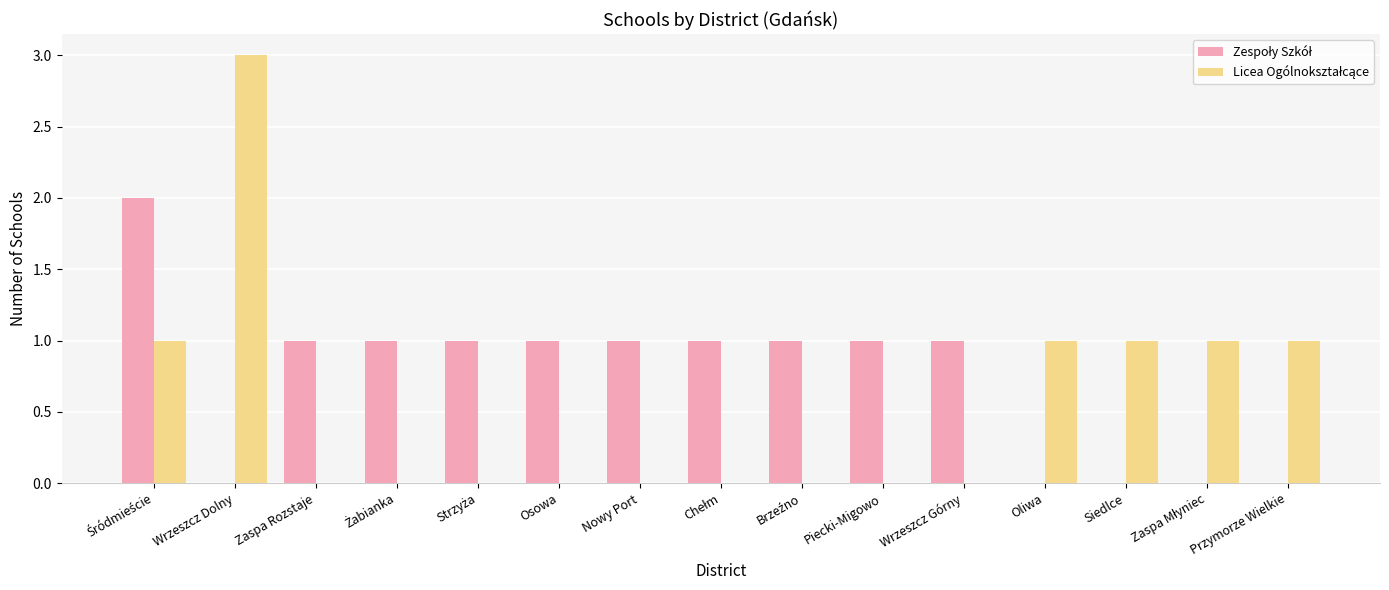

What is the greatest value displayed?

3